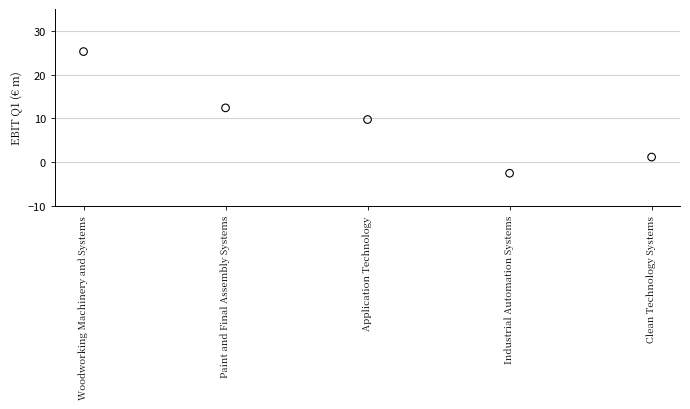

What is the range of Y values (max minus min)?

27.8